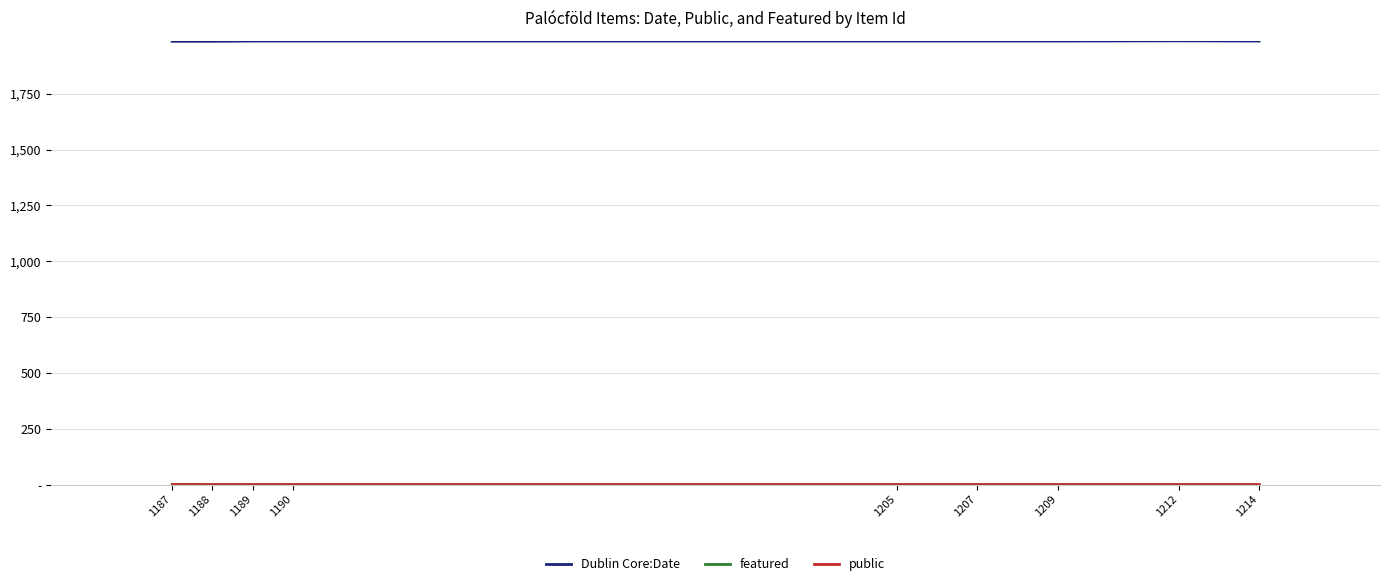

What are all the series names shown in the legend?

Dublin Core:Date, featured, public